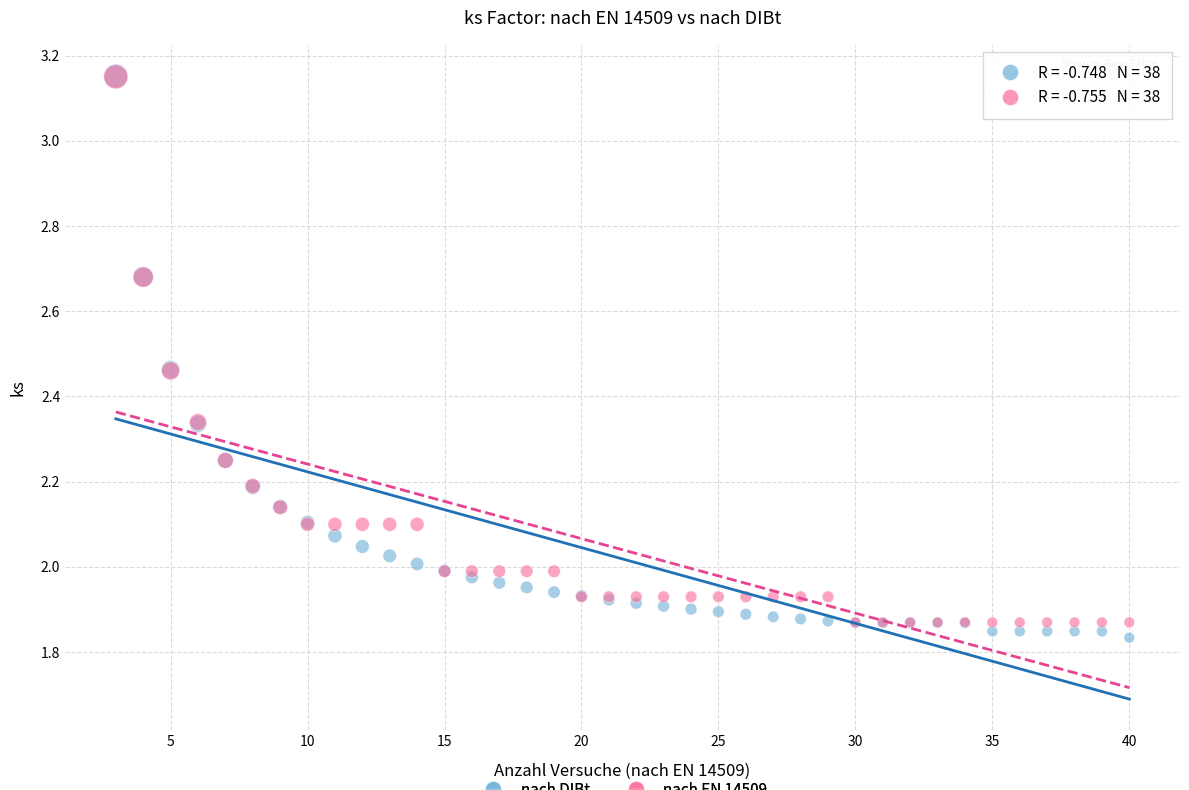

What are all the series names shown in the legend?

nach DIBt, nach EN 14509